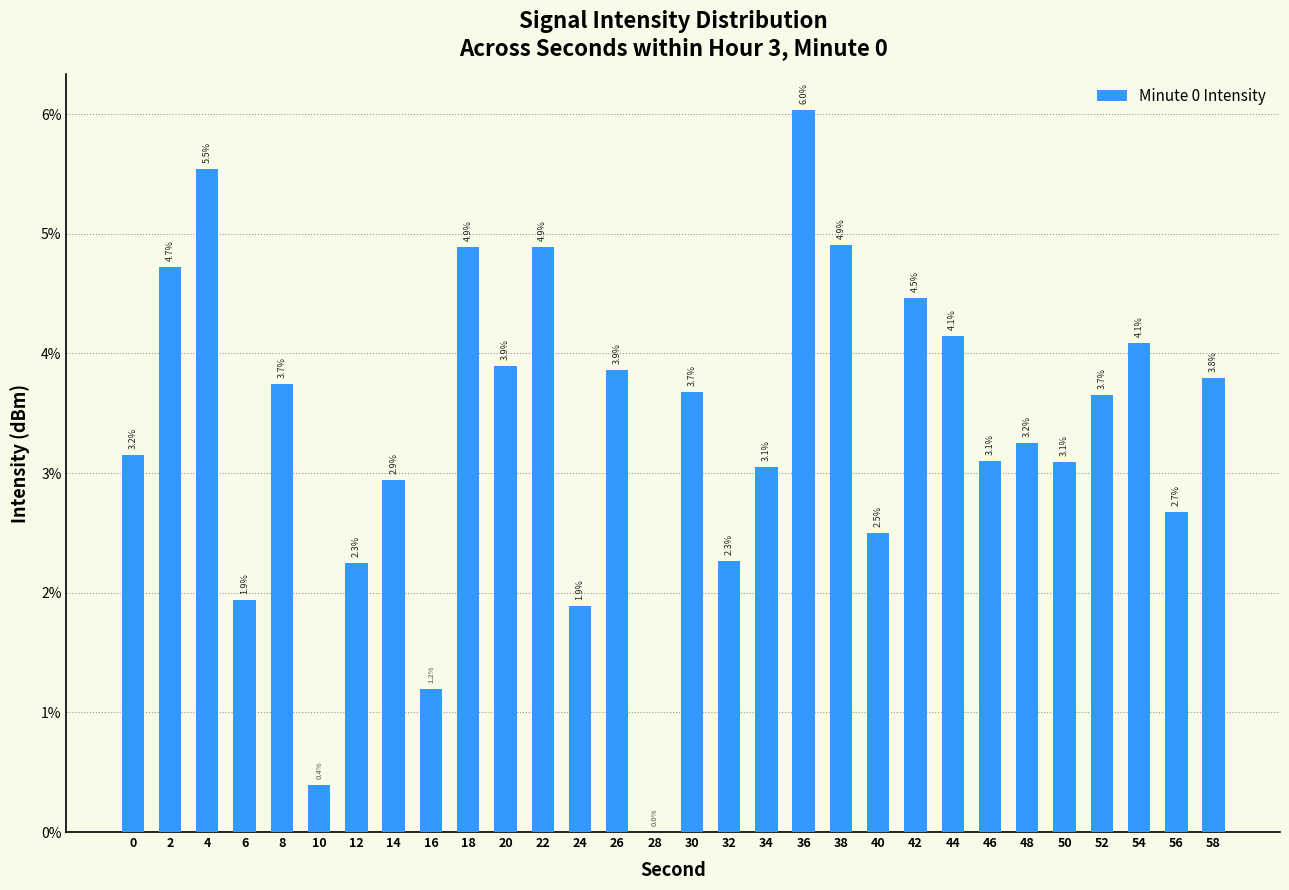

What is the sum of the values at 22 and 0?

8.0